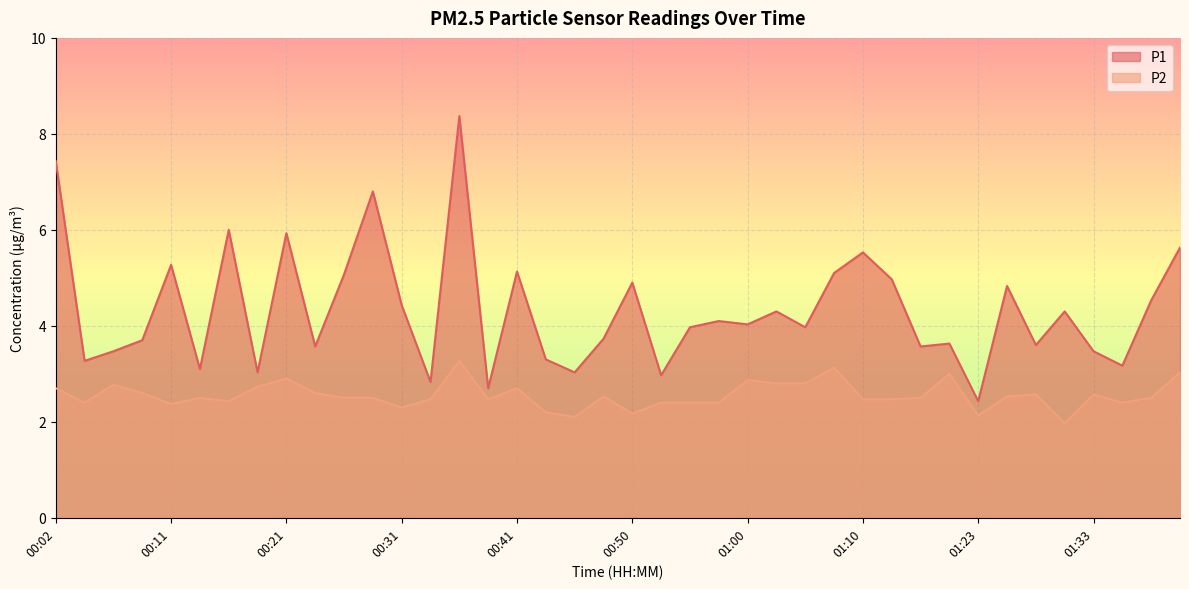

Is the value of P1 at 00:58 greater than the value of P2 at 00:38?

Yes